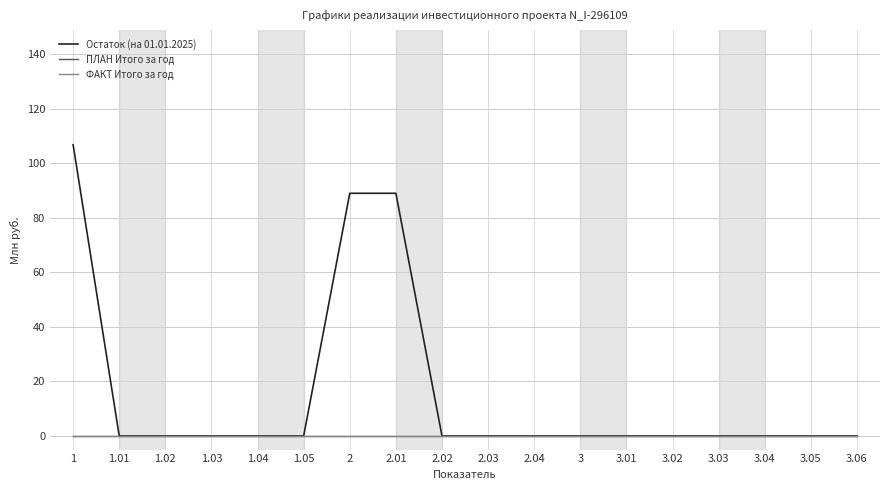

How many lines are shown in the chart?

3